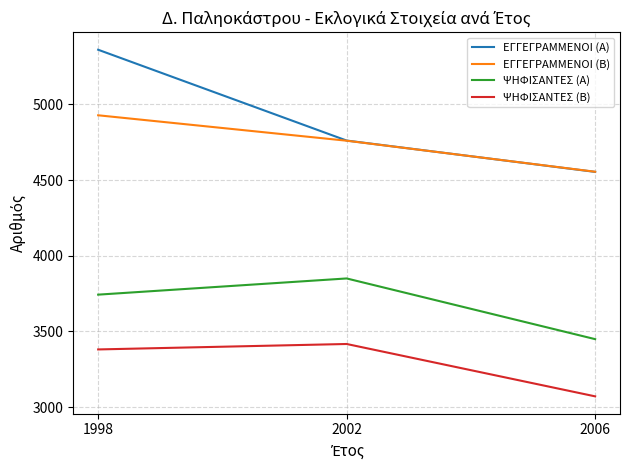

What is the maximum value for ΕΓΓΕΓΡΑΜΜΕΝΟΙ (Α)?

5361